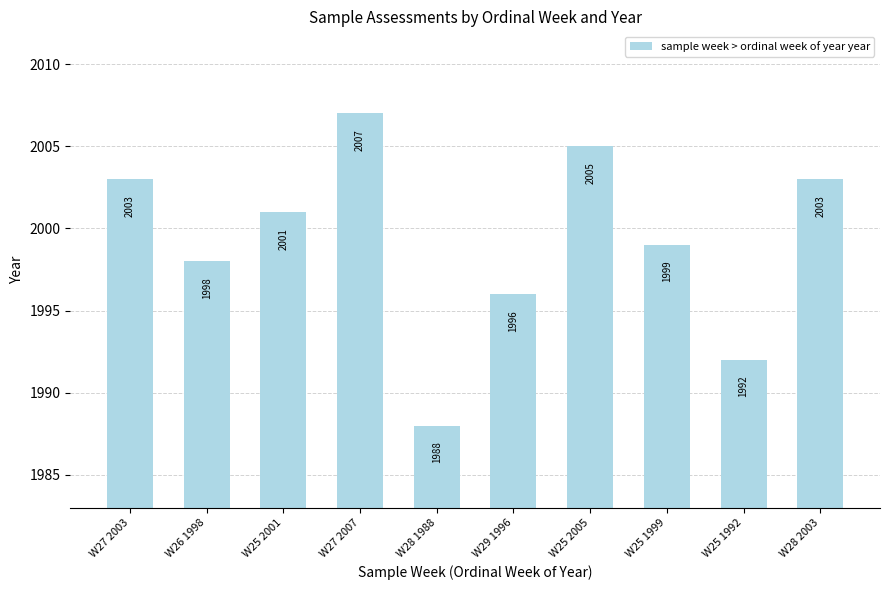

Is it true that the value at W26 1998 is 1998?

True